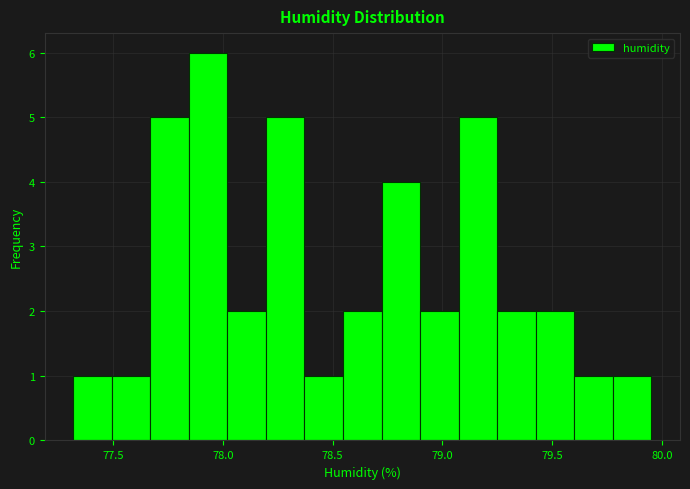

Around what value on the x-axis is the tallest bar? Give the approximate position of its centre, as read against the axis.

77.95